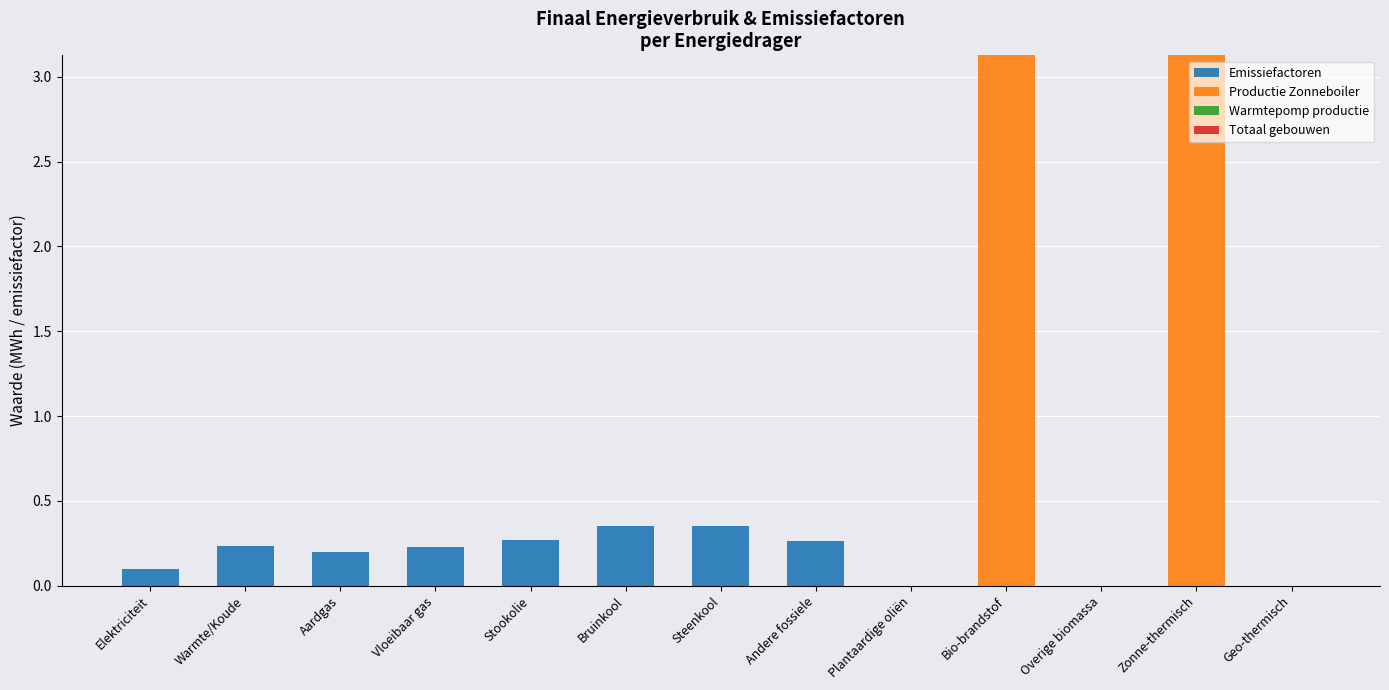

The Emissiefactoren series shows -0.1 at Bio-brandstof. True or false?

False